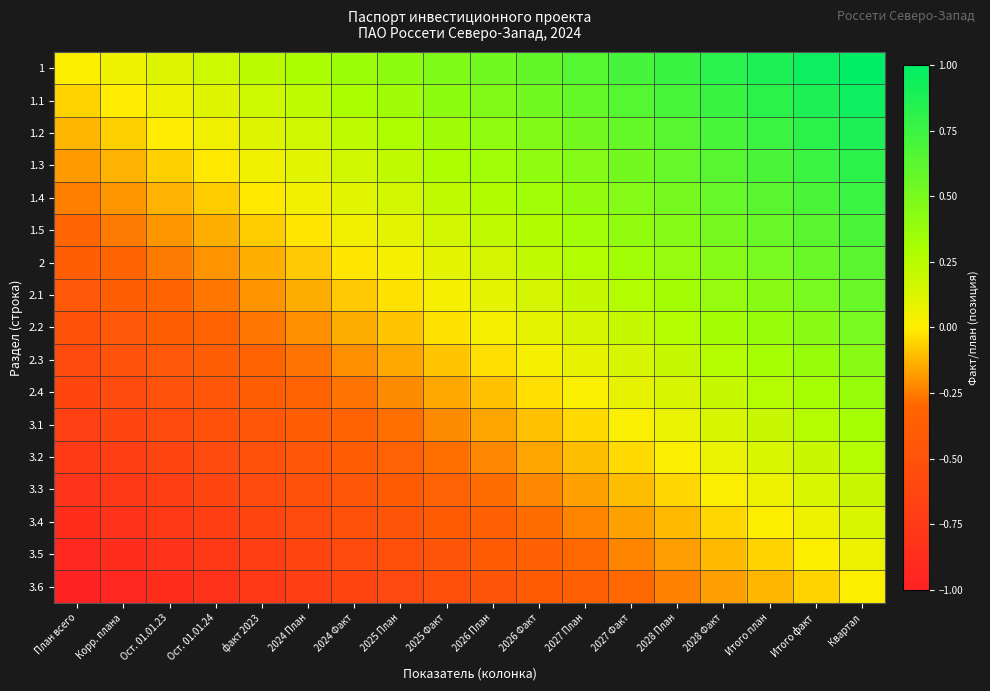

At which category does the chart reach its peak across all series?

Квартал